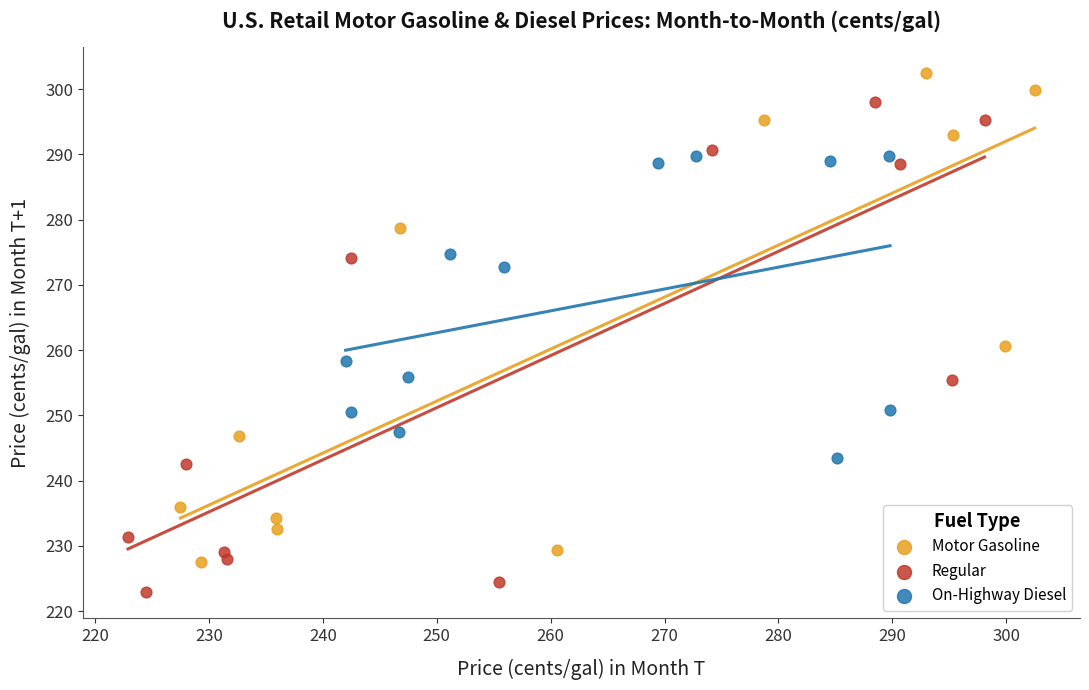

Which series reaches the minimum Y coordinate?

Regular